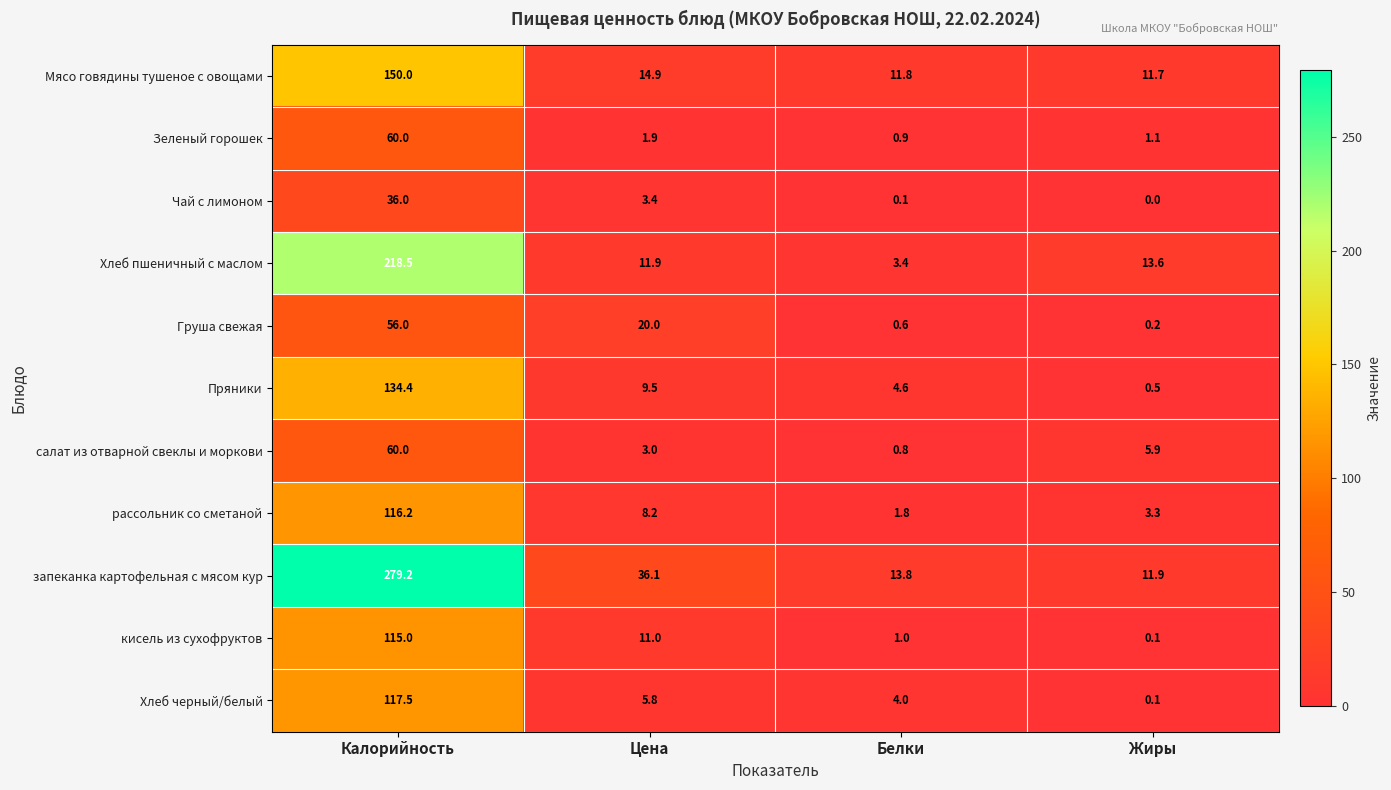

What is the difference between the maximum and minimum values in the Зеленый горошек series?

59.1